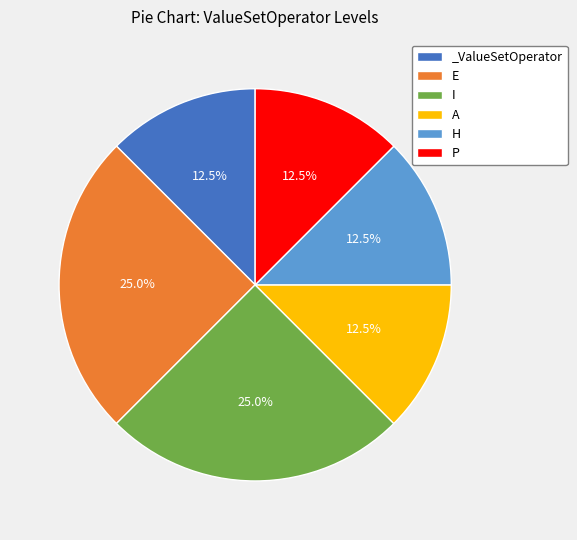

How many segments does this pie chart have?

6